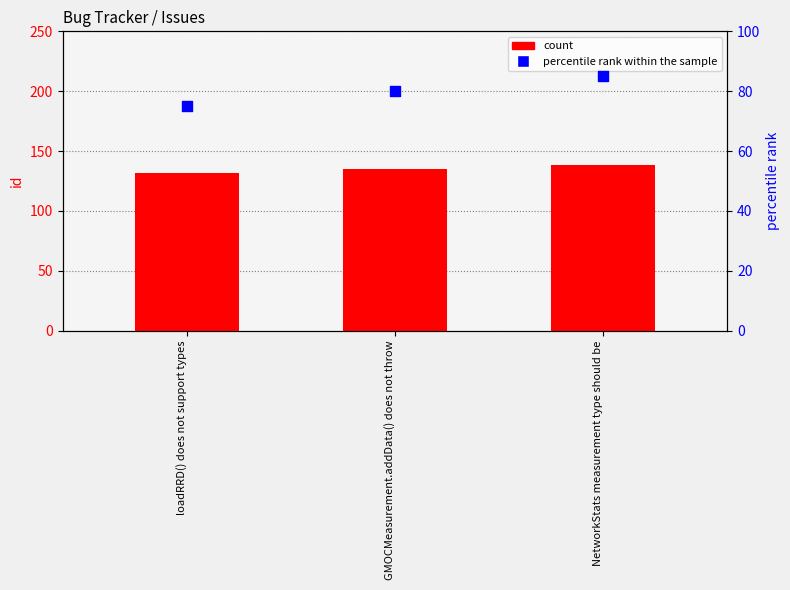

Which series has the widest spread of Y values?

percentile rank within the sample